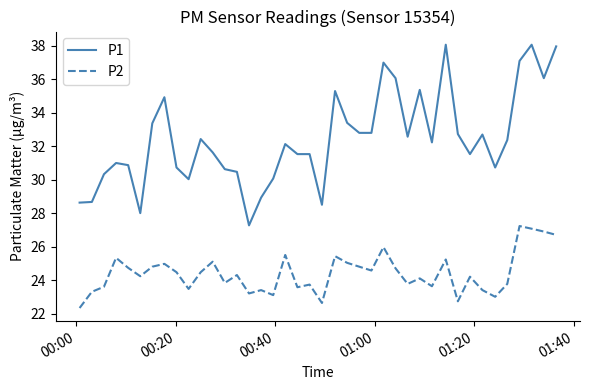

True or false: P1 and P2 intersect in this chart.

False